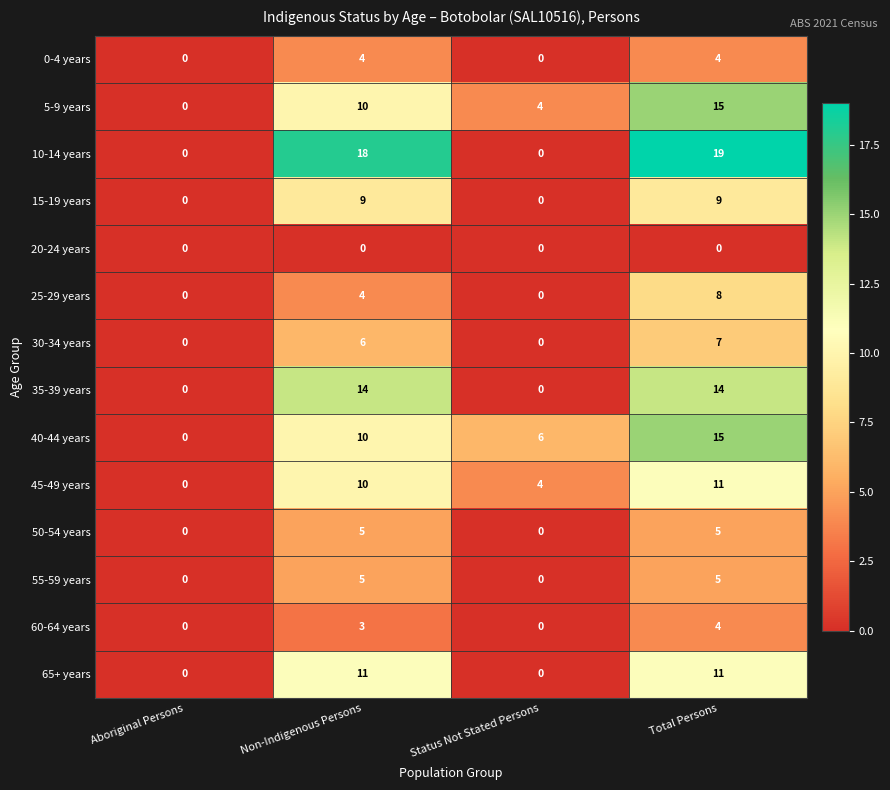

How many series are shown in this chart?

14